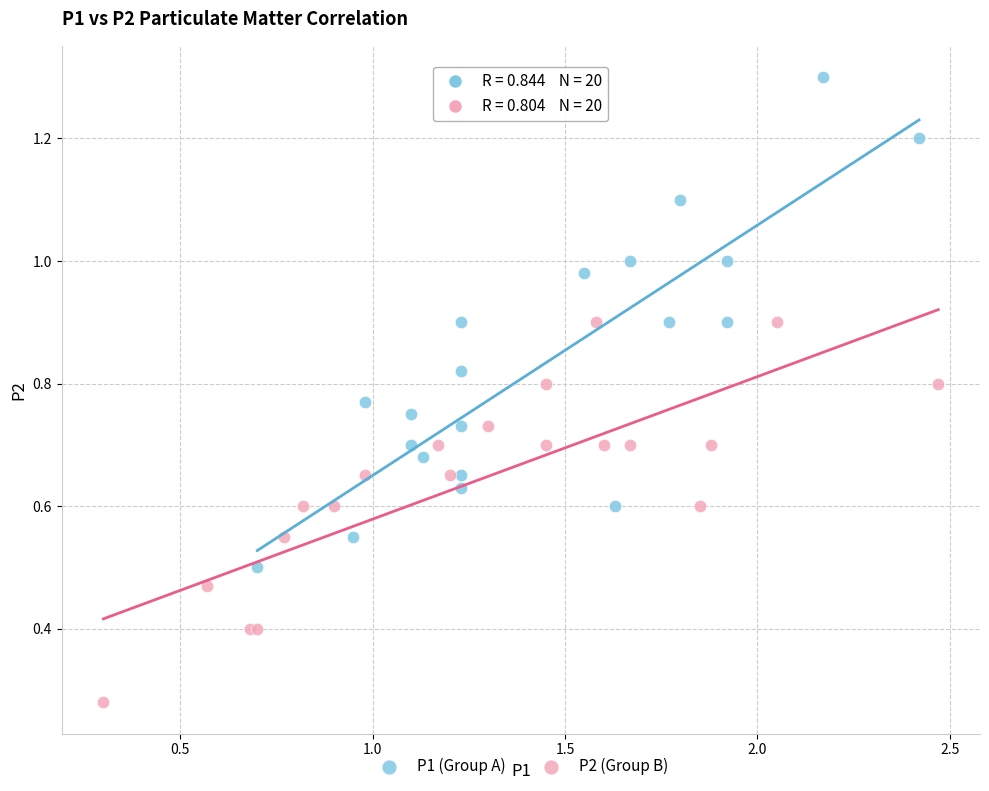

Which series contains the highest Y value?

P1 (Group A)